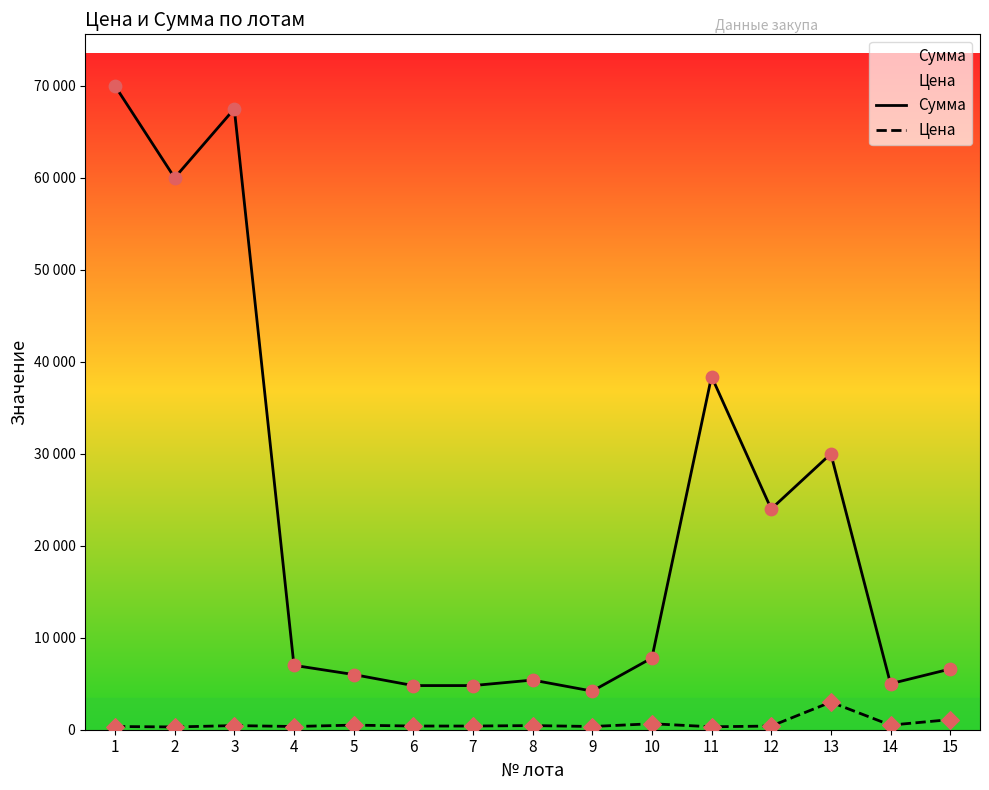

Which series reaches the maximum Y coordinate?

Сумма